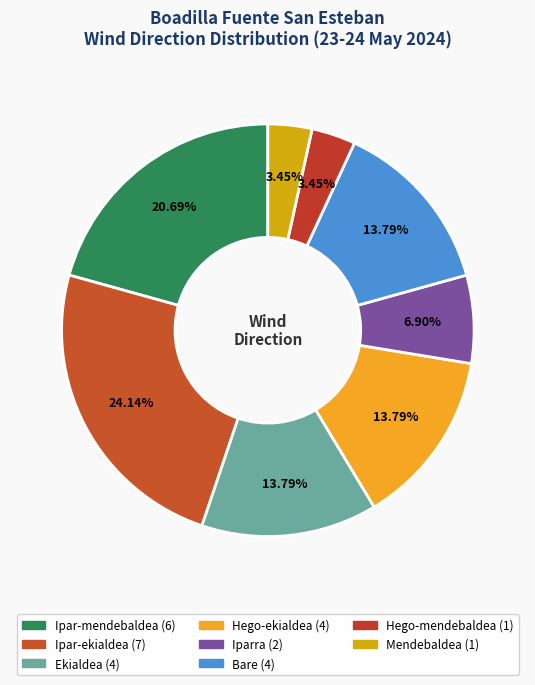

To the nearest percent, what is the combined percentage of Iparra and Ekialdea?

21%